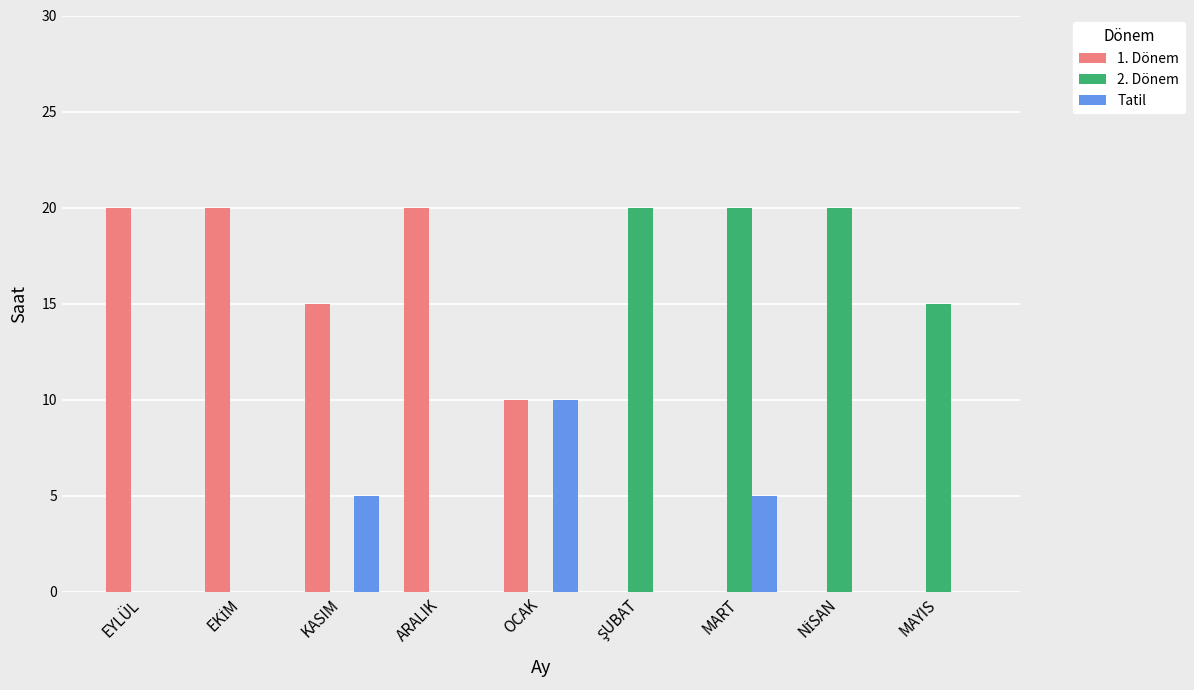

What is the highest value of the 1. Dönem series?

20